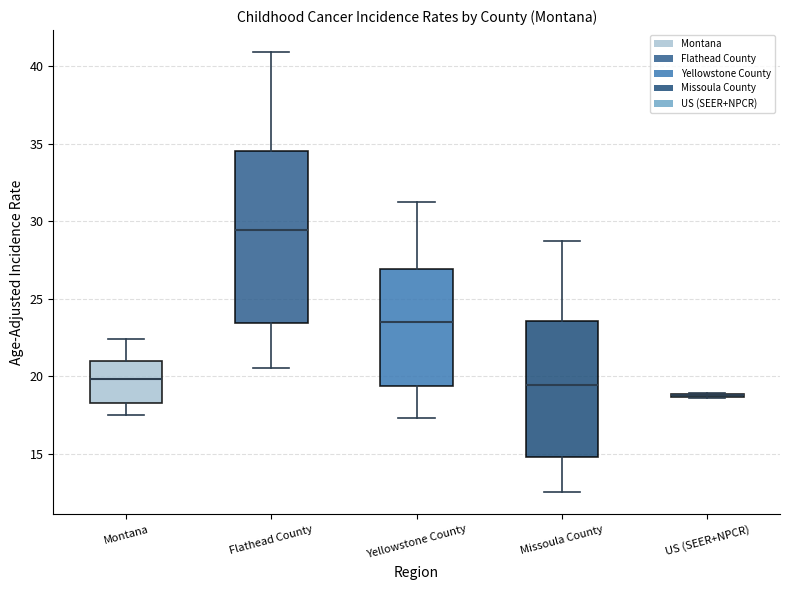

Which box is the tallest, from its lower edge to its upper edge?

Flathead County